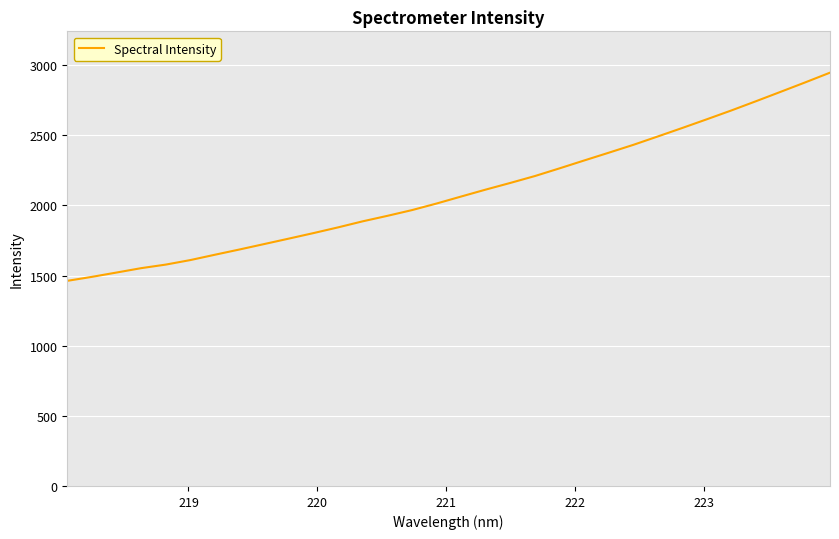

What is the maximum value shown in the chart?

2947.1